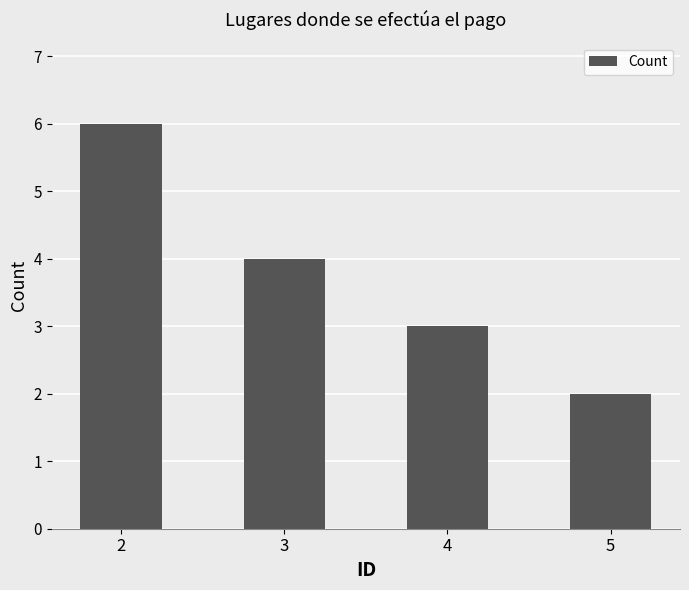

At which label is the value closest to 4?

3